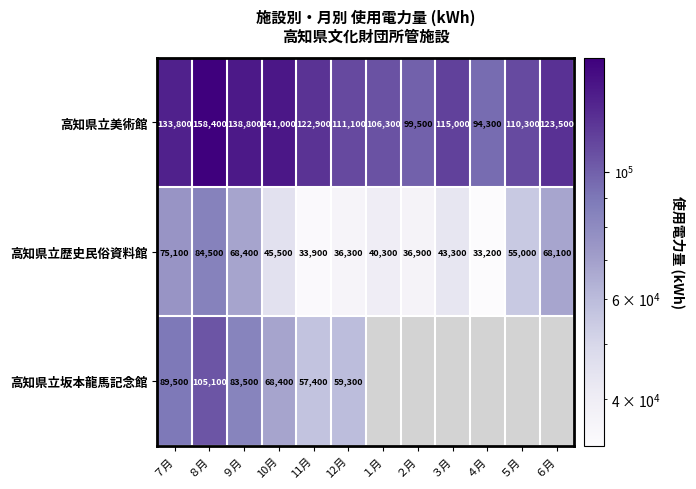

At which label does 高知県立美術館 reach its minimum?

４月